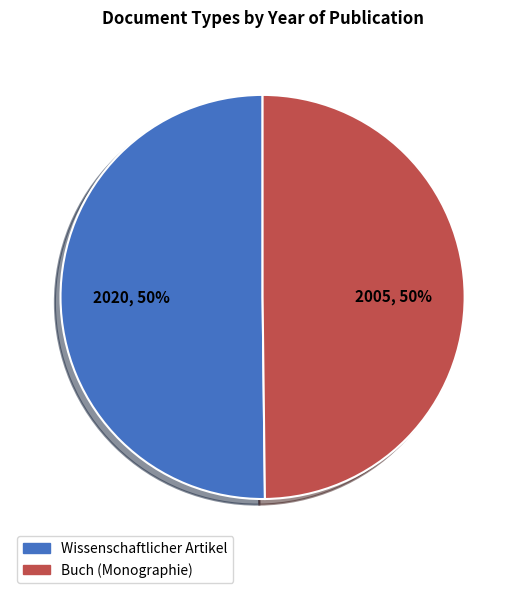

Is the sum of Buch (Monographie) and Wissenschaftlicher Artikel greater than half?

Yes